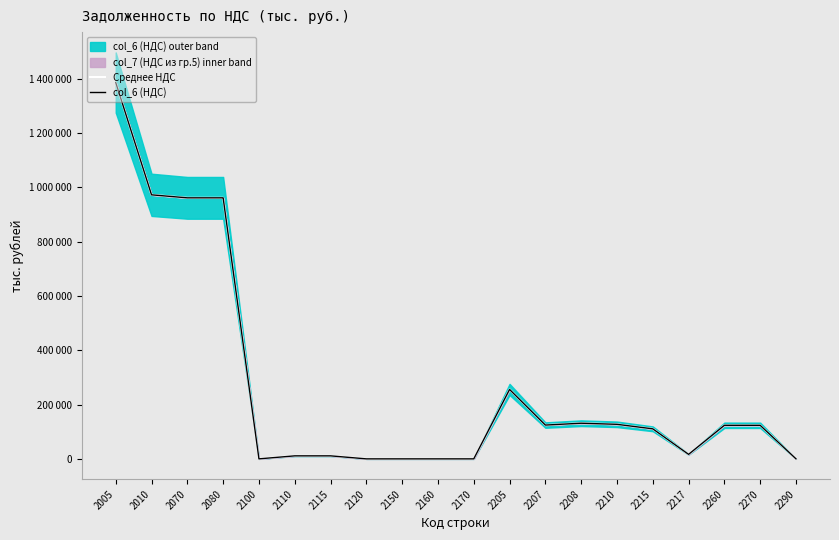

Does the chart display data point markers on the line(s)?

No